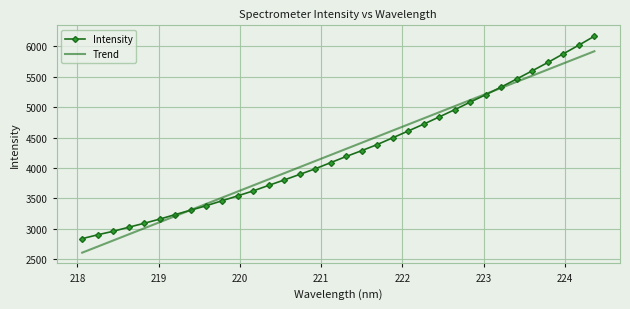

Which series has the widest spread of values?

Intensity